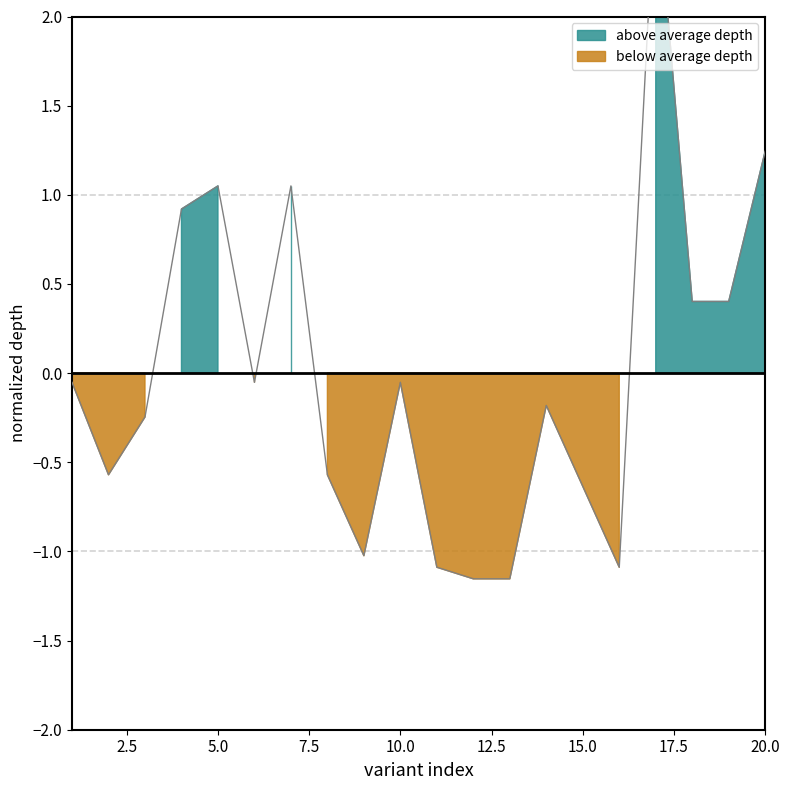

List the labels in order of value, smallest first.

12, 13, 11, 16, 9, 15, 2, 8, 3, 14, 1, 6, 10, 18, 19, 4, 5, 7, 20, 17